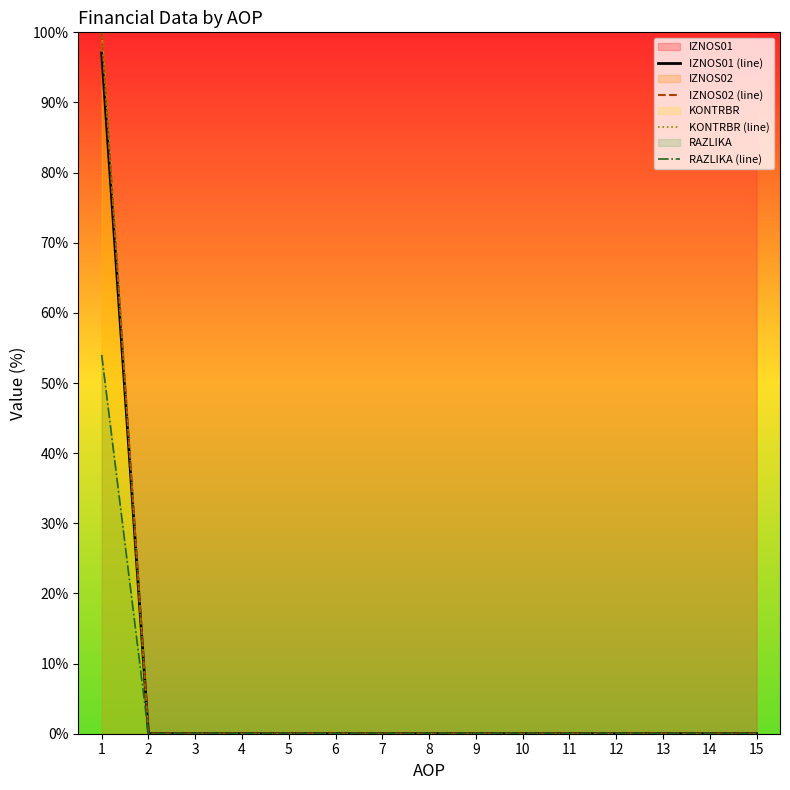

True or false: IZNOS02 (line) and RAZLIKA (line) cross at least once.

False